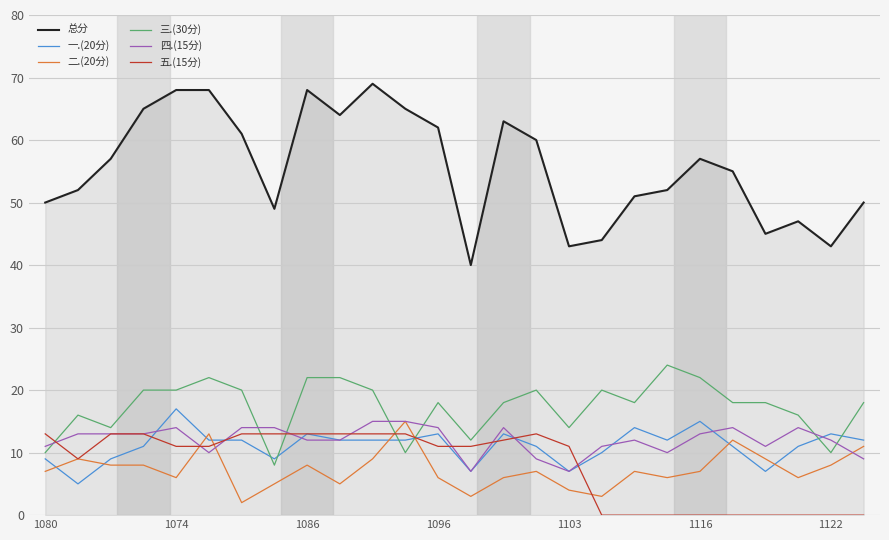

How many series are shown in this chart?

6